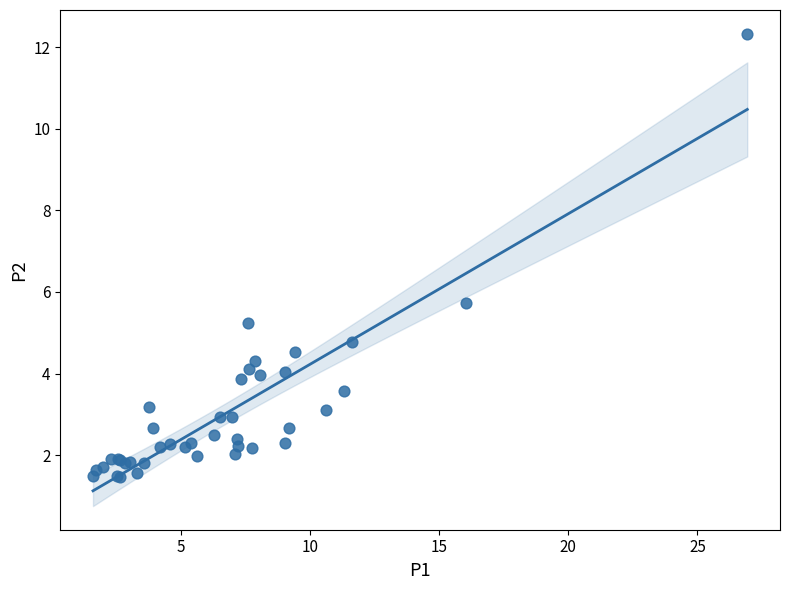

What Y value in the scatter plot is closest to 6?

5.7